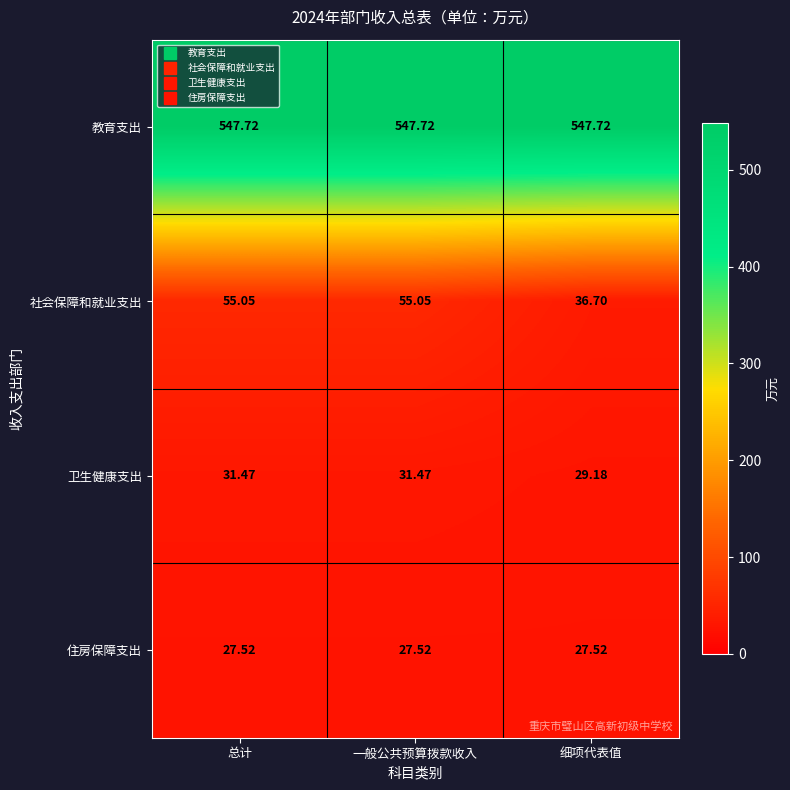

Rank the series at 总计 from highest to lowest value.

教育支出, 社会保障和就业支出, 卫生健康支出, 住房保障支出